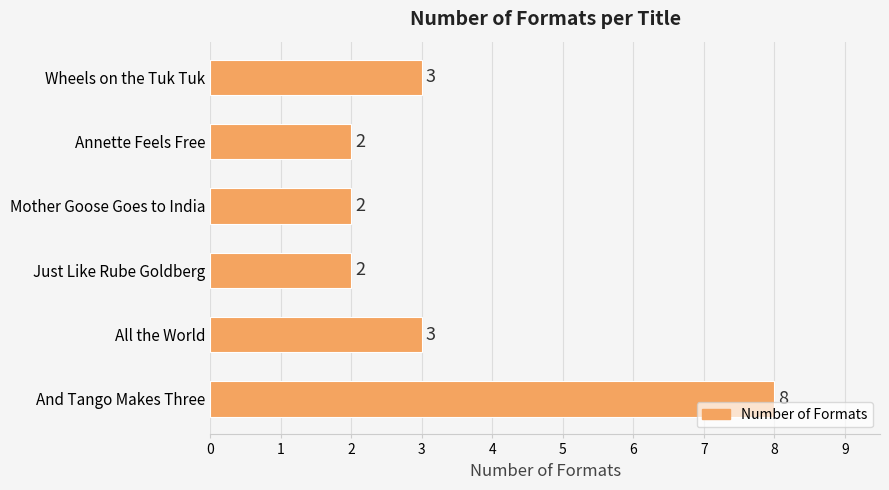

How many values are between 2 and 3?

5